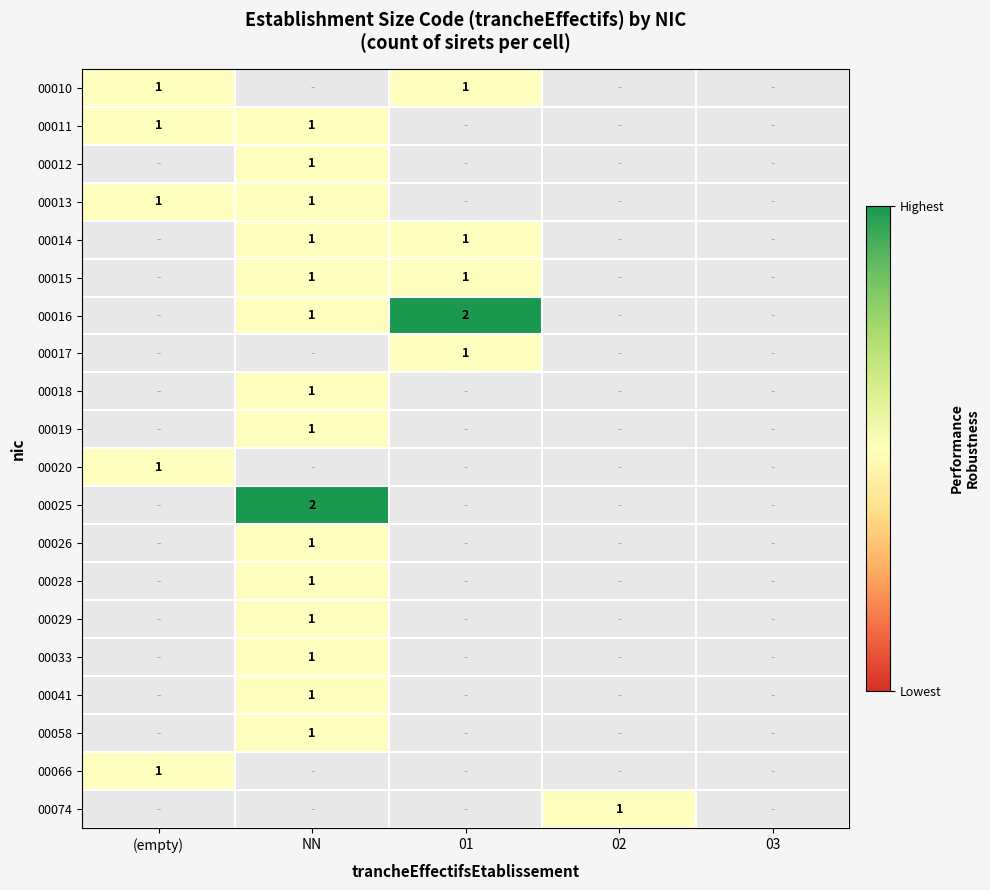

The 00074 series shows 1 at 02. True or false?

True